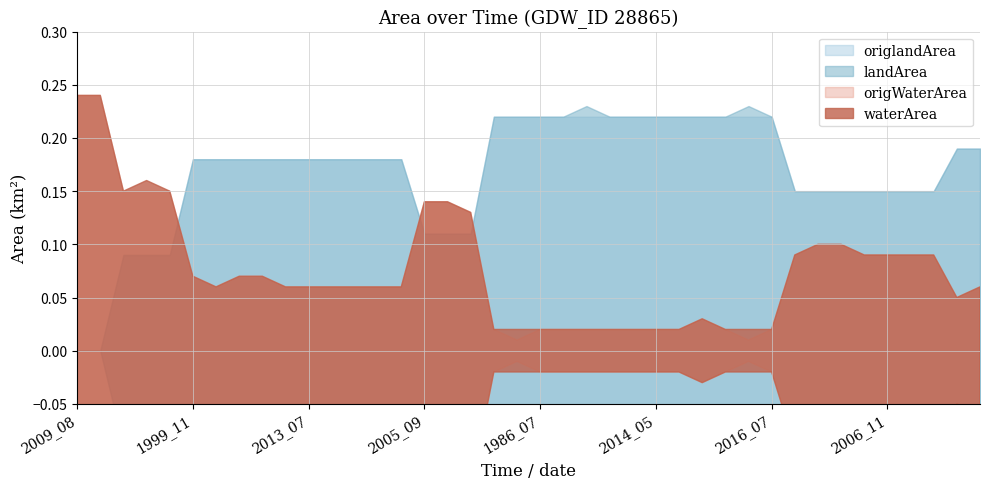

What is the label of the 38th point from the left?

2020_07